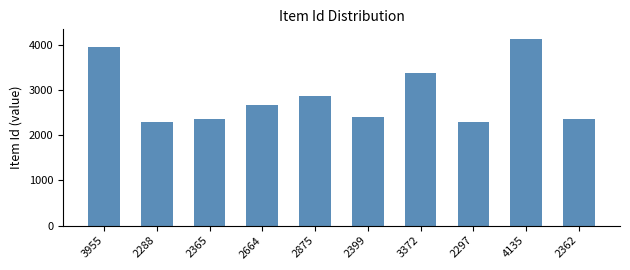

What is the label of the 6th bar from the left?

2399